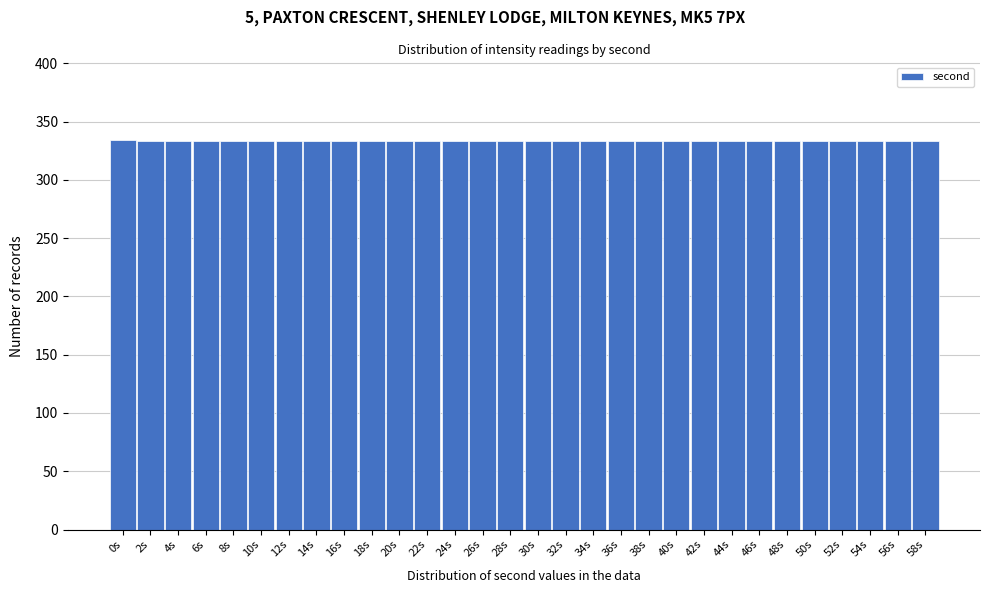

What is the maximum value shown in the chart?

334